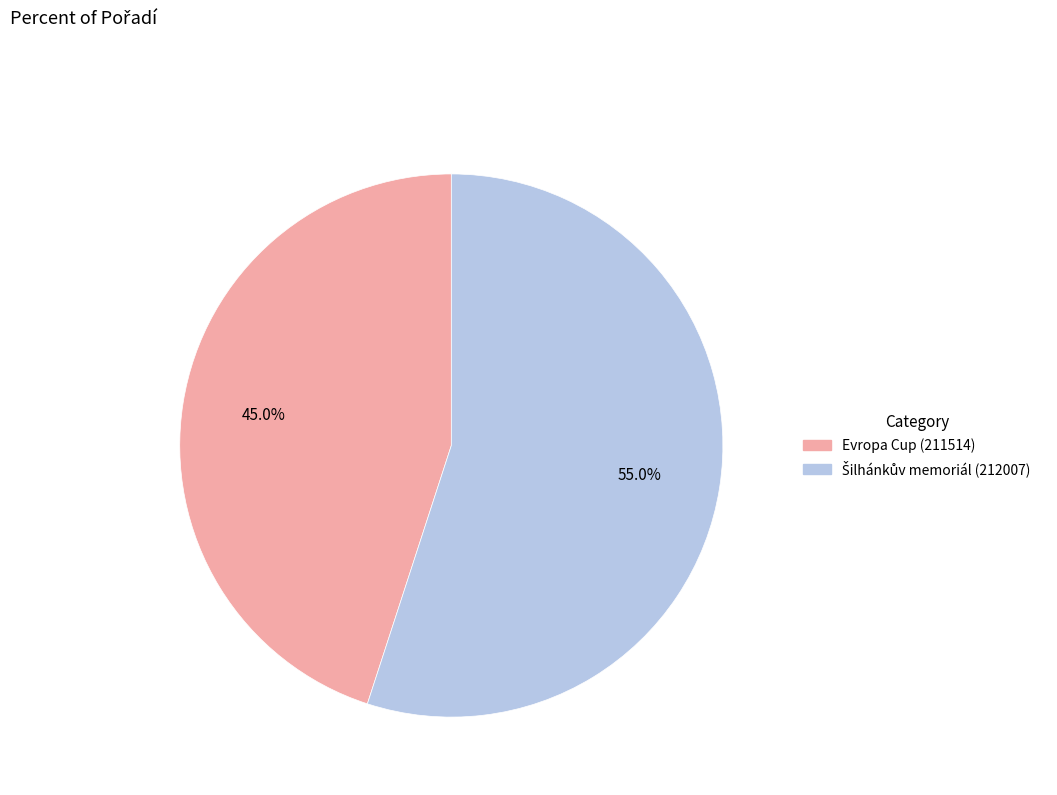

Is there any slice that represents more than half of the pie?

Yes